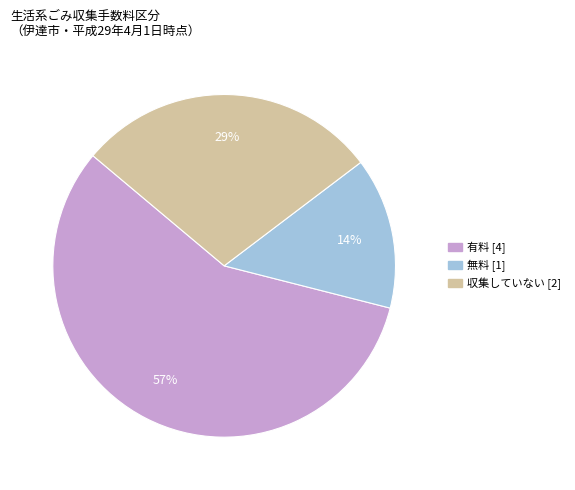

How many segments does this pie chart have?

3